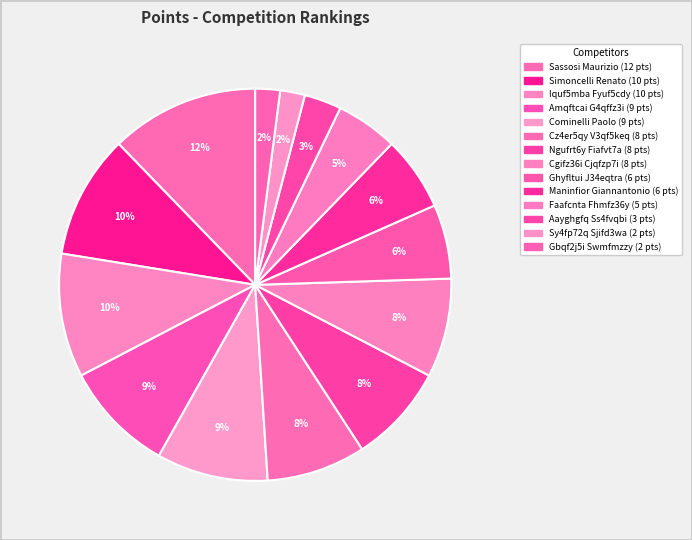

True or false: Iquf5mba Fyuf5cdy accounts for 1% of the total.

False